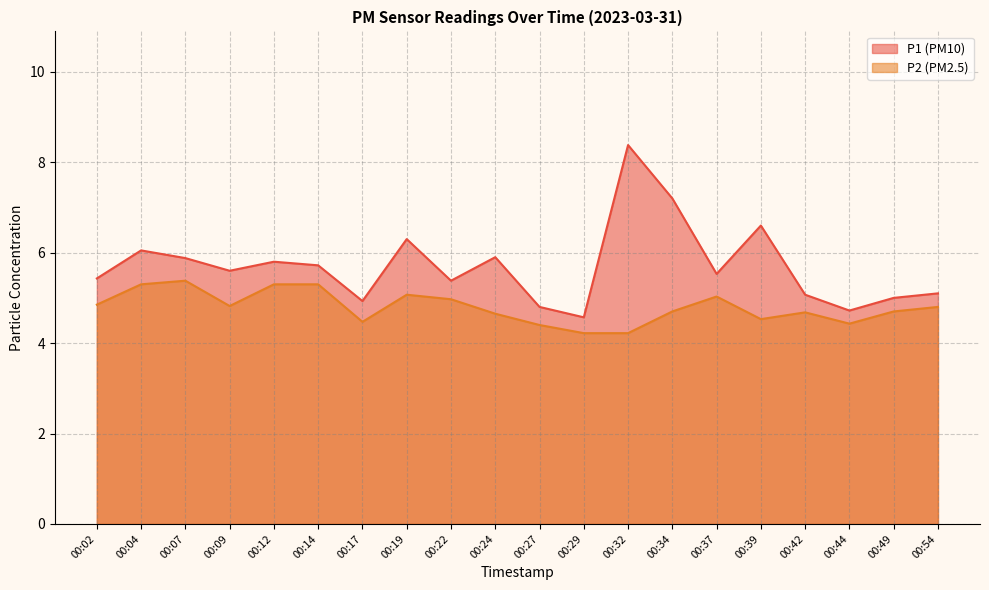

Is it true that P1 equals 3.3 at 00:49?

False